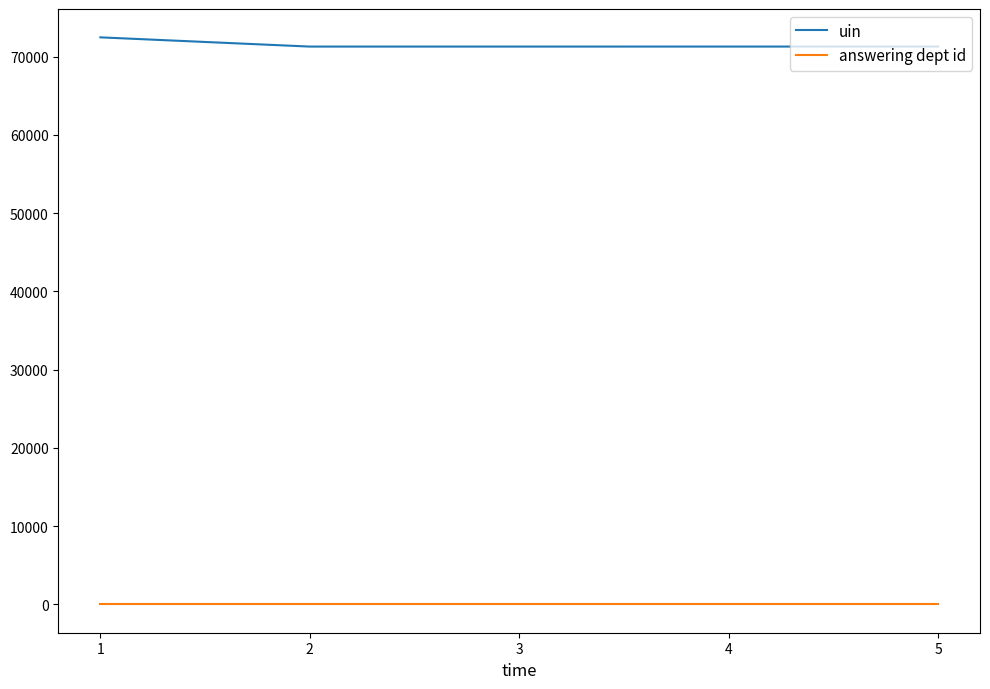

What is the spread (max minus min) of values at 3?

71280